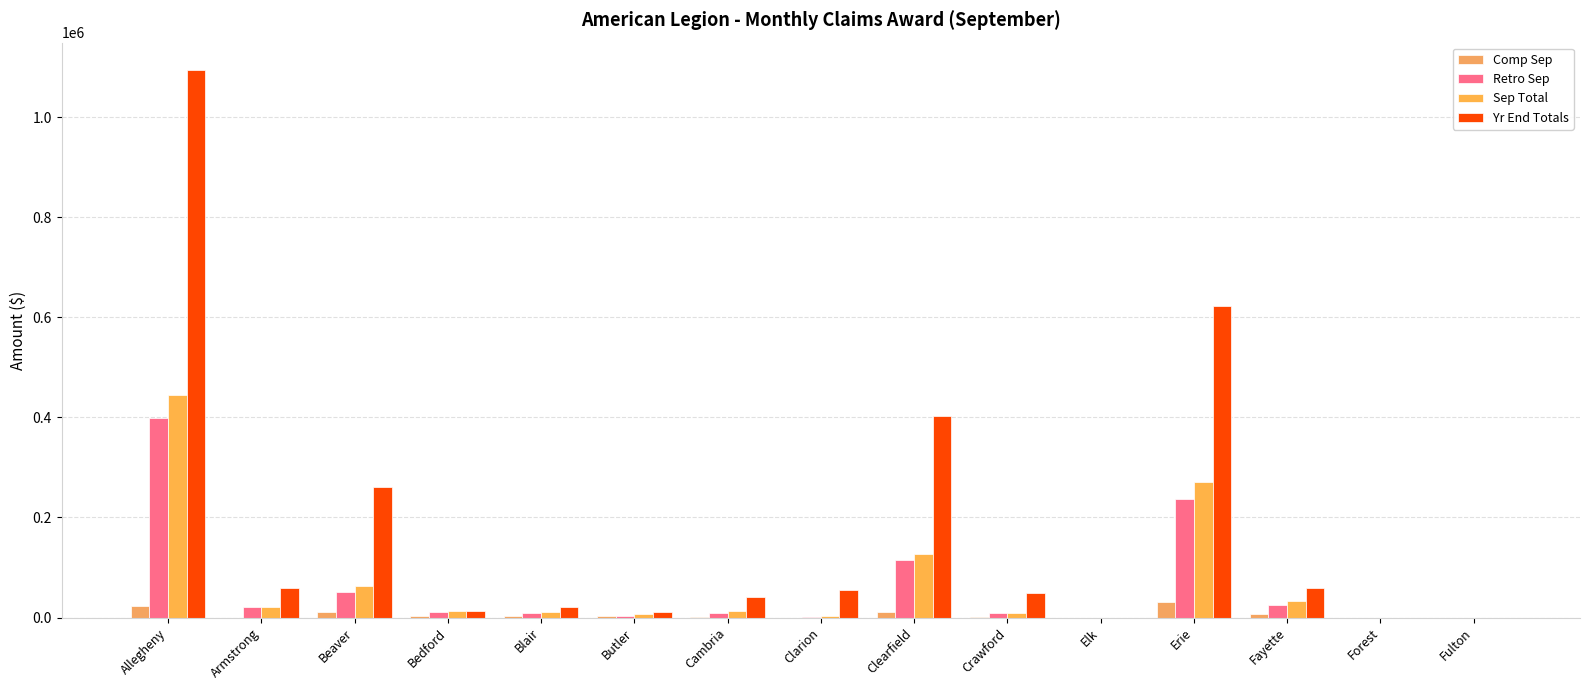

What is the difference between the Sep Total values at Erie and Blair?

260504